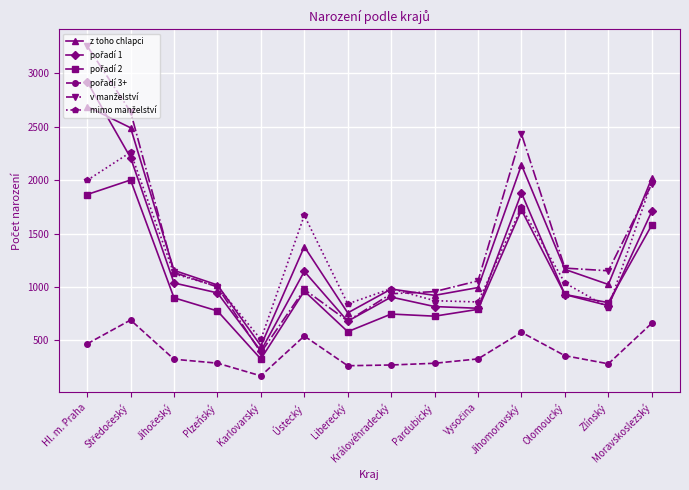

At which category is the sum across all series the highest?

Hl. m. Praha